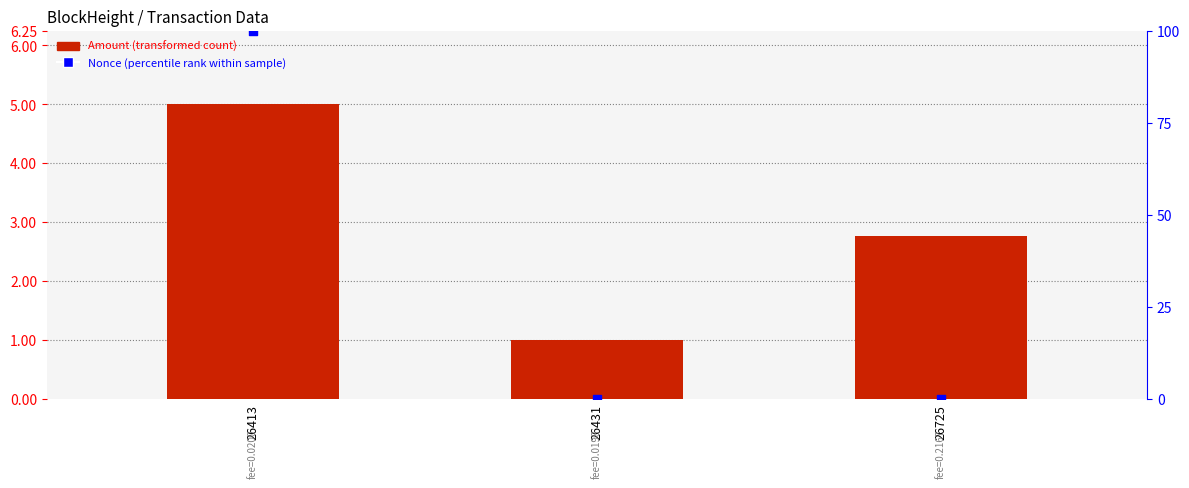

What are all the series names shown in the legend?

Amount (transformed count), Nonce (percentile rank within sample)